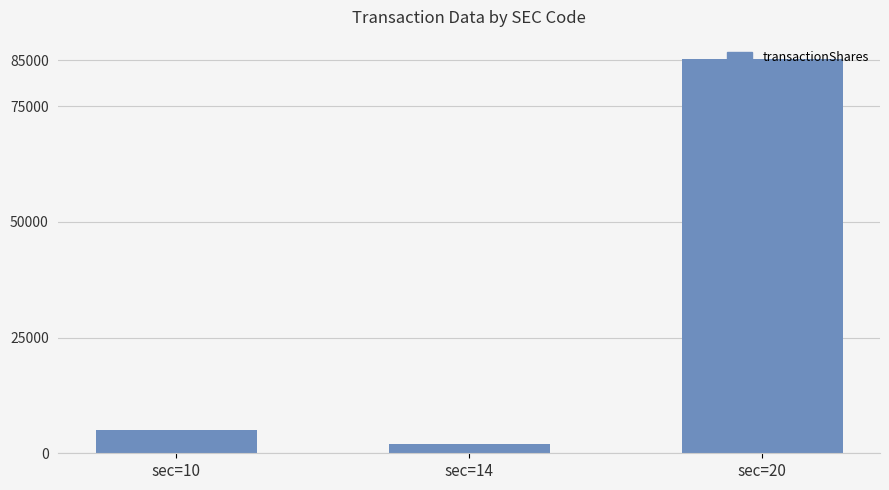

Reading left to right, list all the values displayed in this chart.

sec=10=5029	sec=14=2000	sec=20=85155